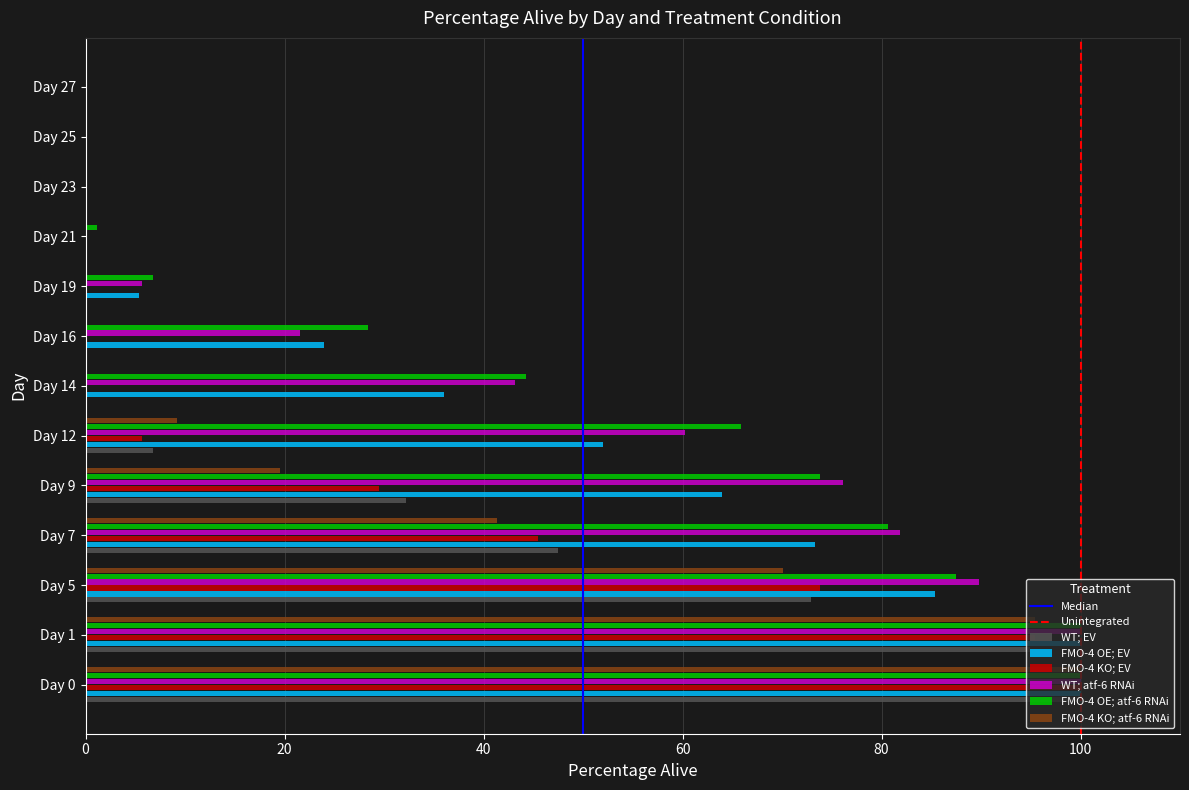

Which series changed the most between Day 14 and Day 23?

FMO-4 OE; atf-6 RNAi